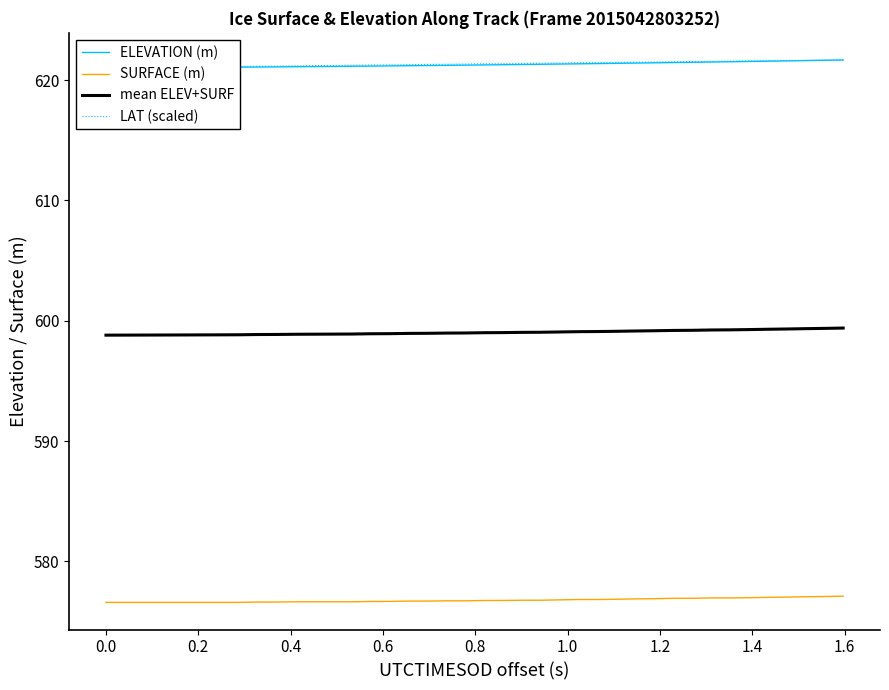

What is the highest value of the mean ELEV+SURF series?

599.4